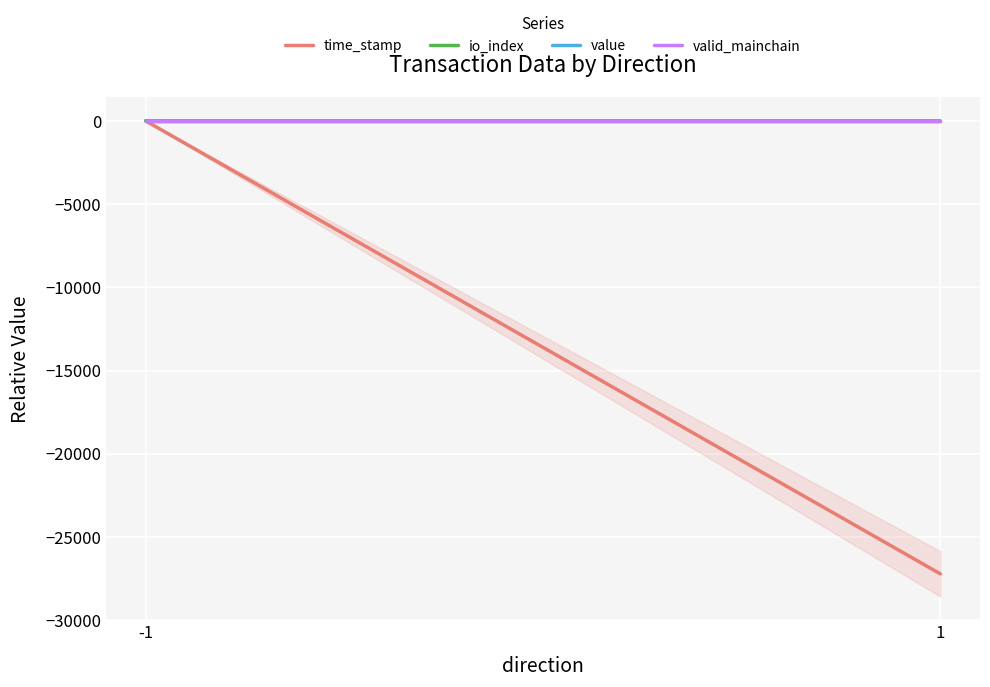

At which label is time_stamp closest to -13606?

-1